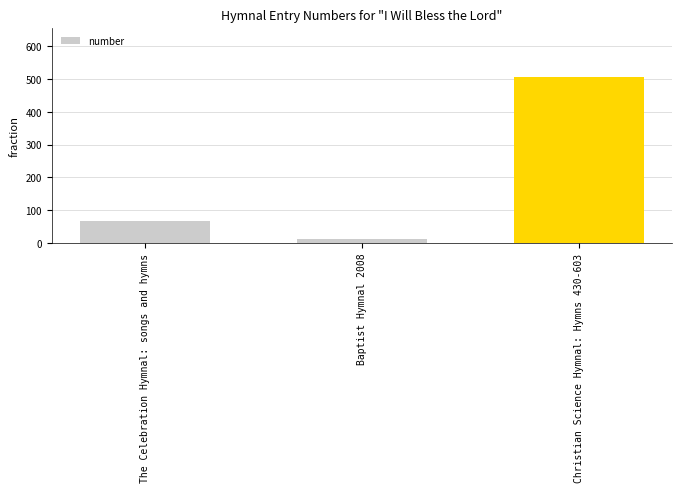

Between Baptist Hymnal 2008 and Christian Science Hymnal: Hymns 430-603, which is larger?

Christian Science Hymnal: Hymns 430-603